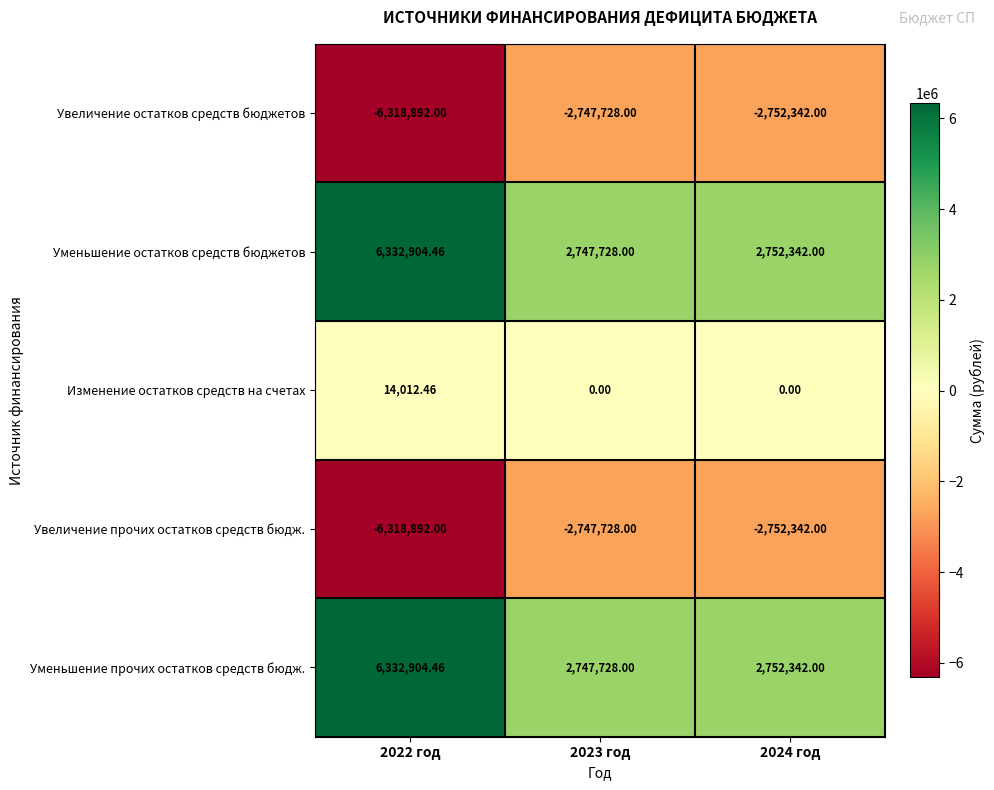

Is the value of Изменение остатков средств на счетах at 2024 год greater than the value of Уменьшение прочих остатков средств бюдж. at 2024 год?

No